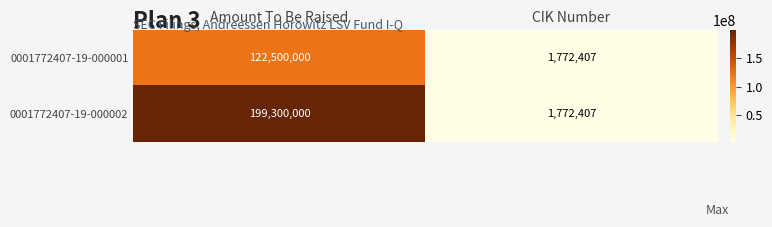

Rank the series by their maximum value, from highest to lowest.

0001772407-19-000002, 0001772407-19-000001